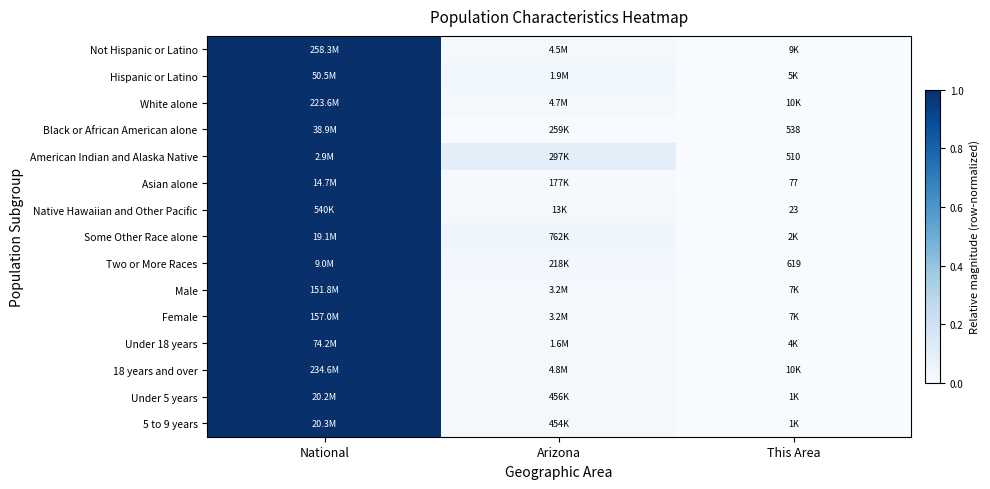

Rank the series by their maximum value, from lowest to highest.

Native Hawaiian and Other Pacific, American Indian and Alaska Native, Two or More Races, Asian alone, Not Hispanic or Latino, Hispanic or Latino, White alone, Black or African American alone, Some Other Race alone, Male, Female, Under 18 years, 18 years and over, Under 5 years, 5 to 9 years